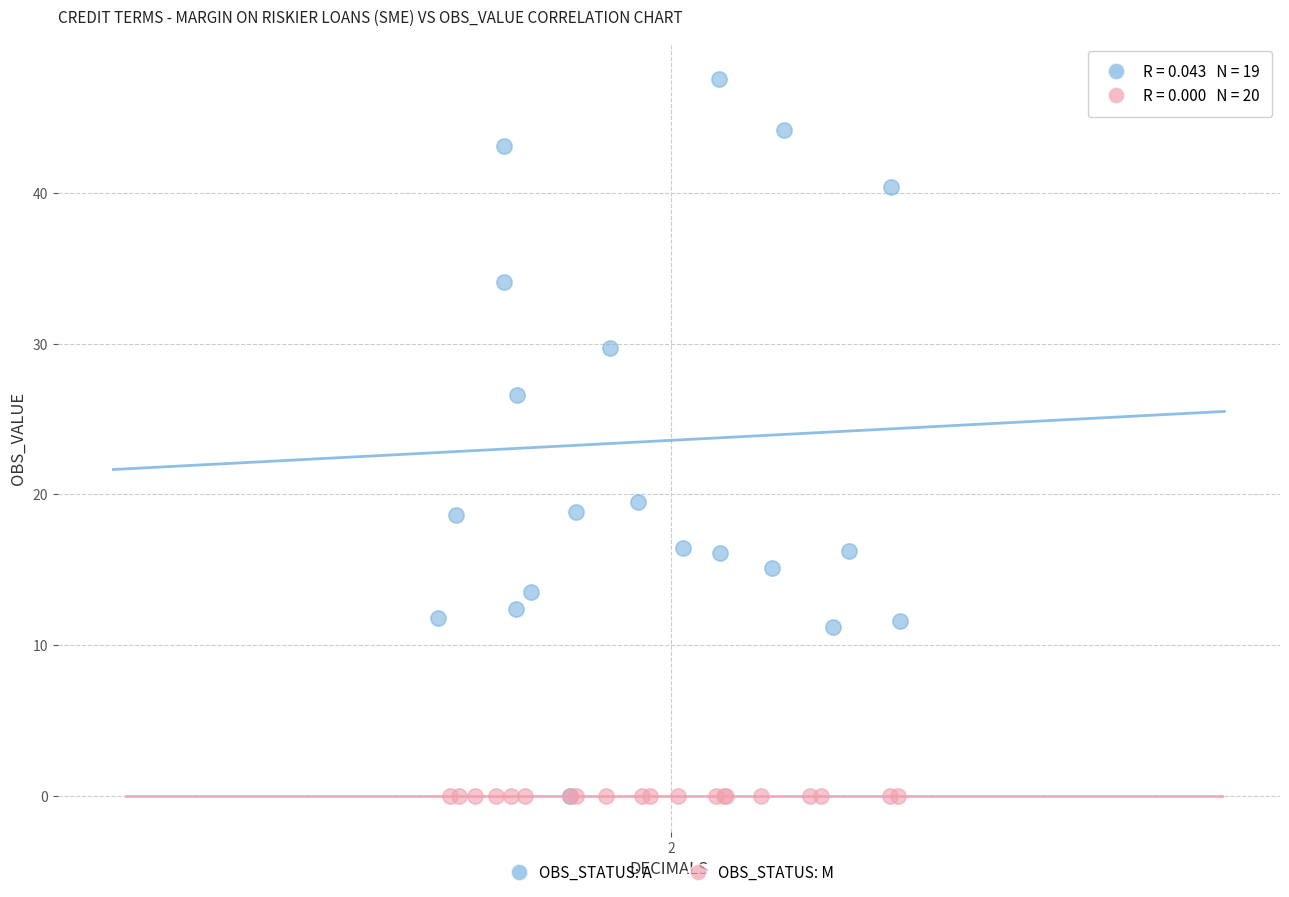

What are all the series names shown in the legend?

OBS_STATUS: A, OBS_STATUS: M